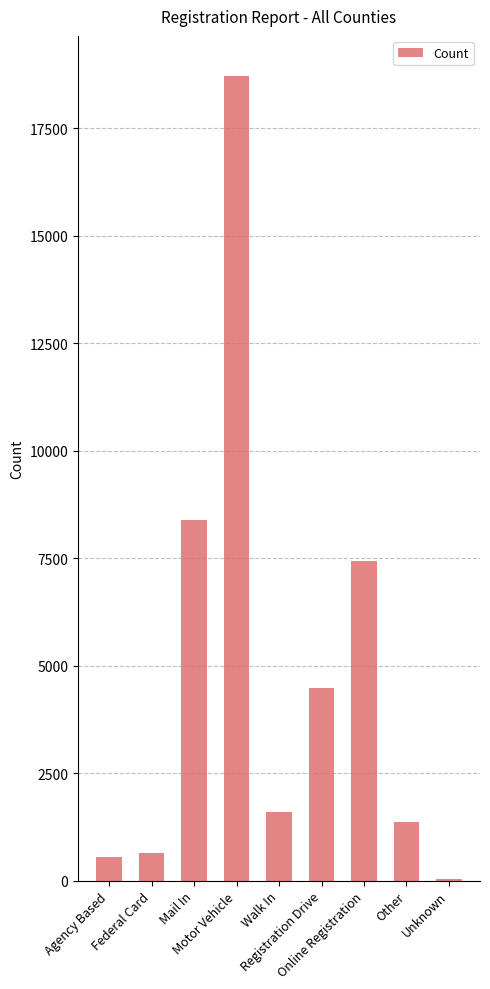

What is the sum of all values?

43232